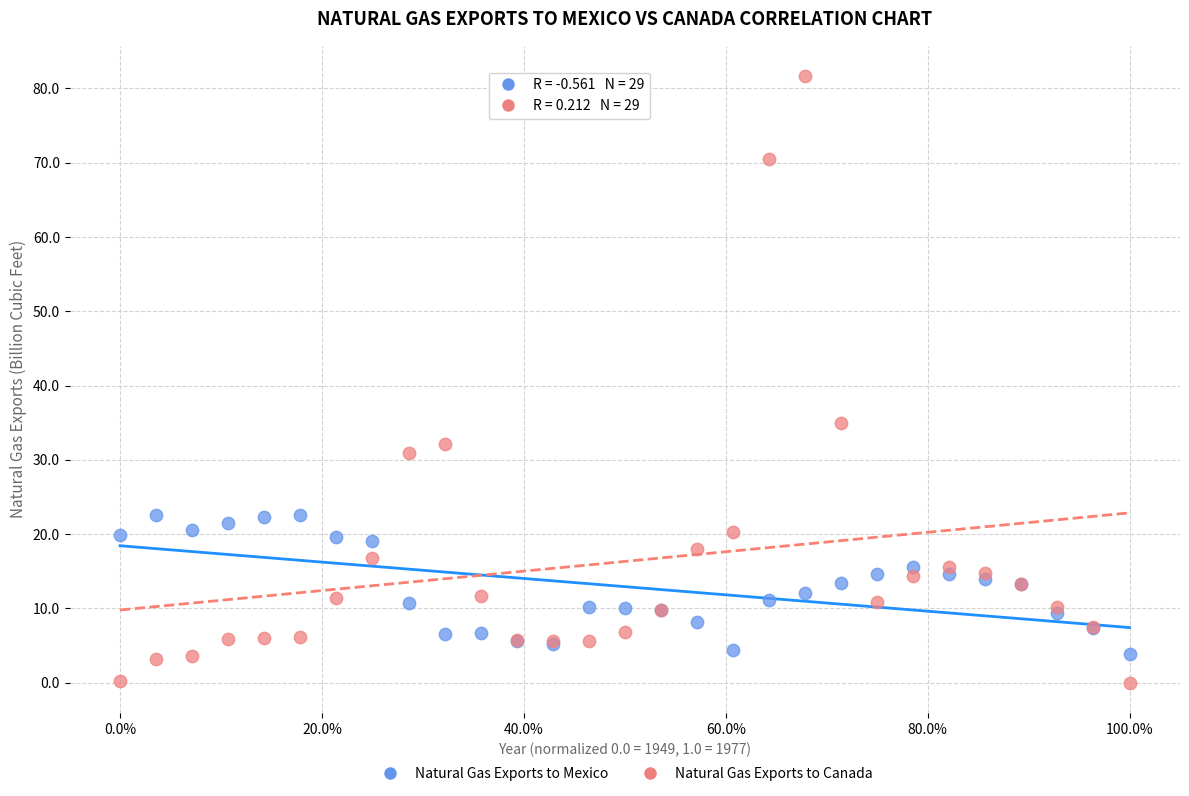

Across all series, what Y value is closest to 40?

34.9